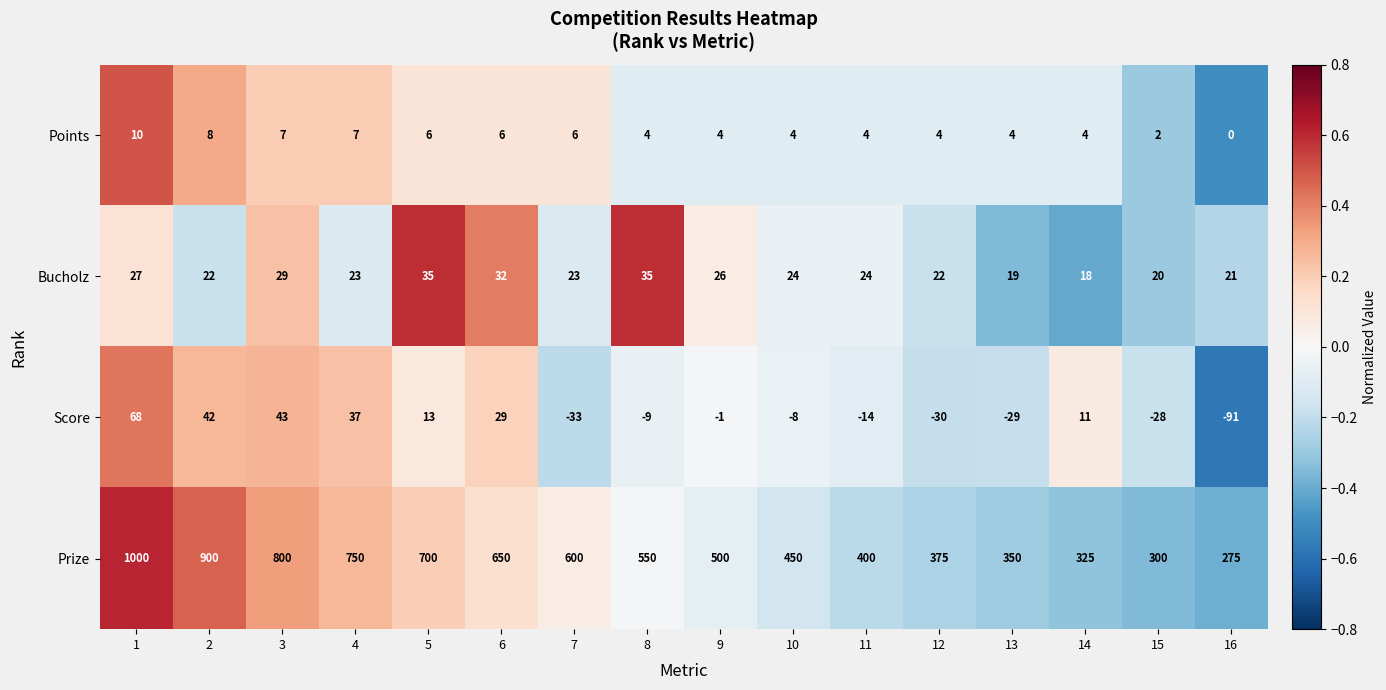

Is it true that Prize equals 209 at 4?

False